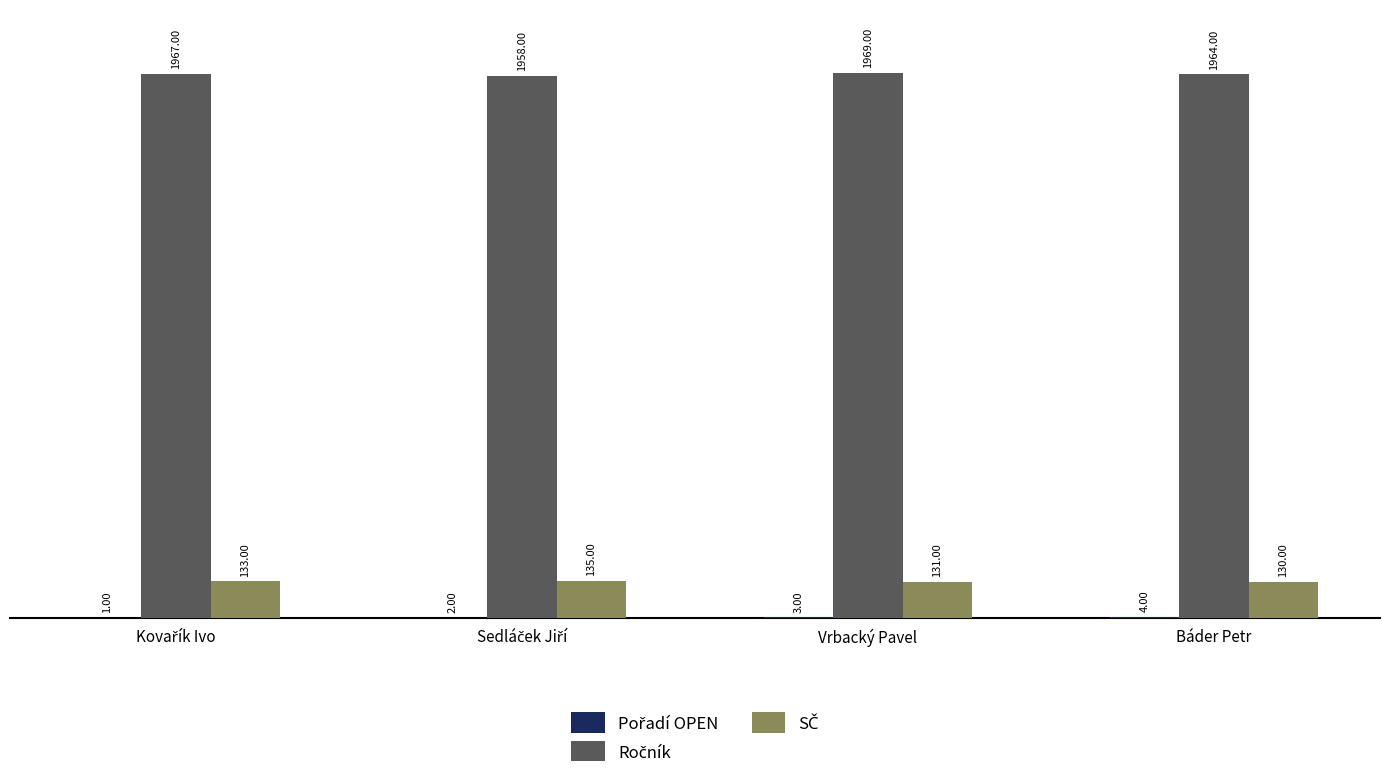

At which category is the sum across all series the highest?

Vrbacký Pavel